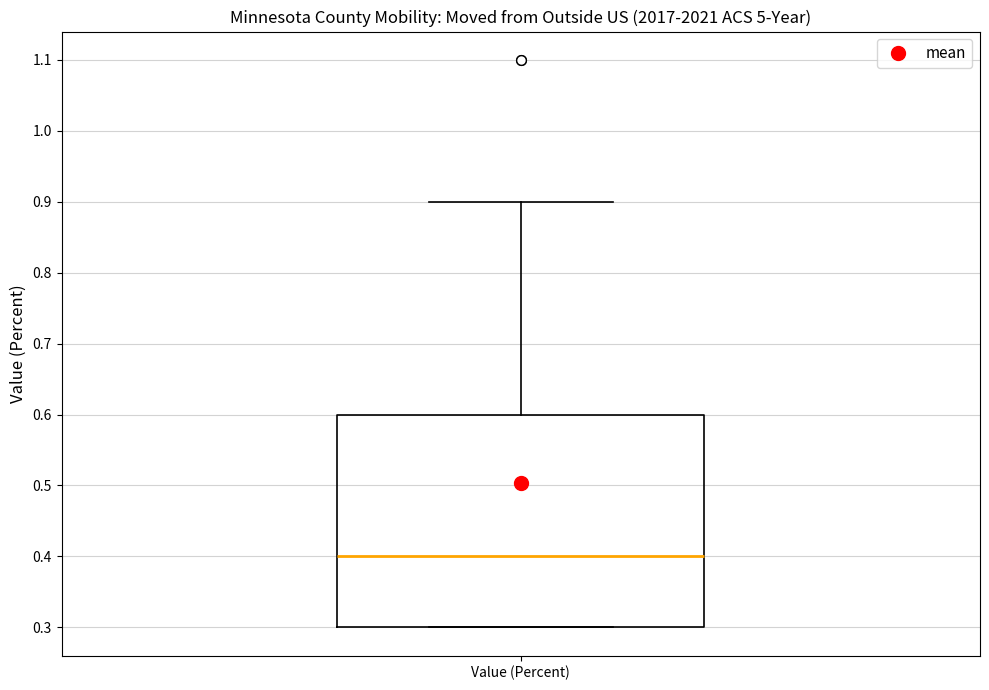

Where is the upper edge of the box for Value (Percent) on the y-axis? The values are not printed on the chart, so give them approximately, as read against the axis.

0.6